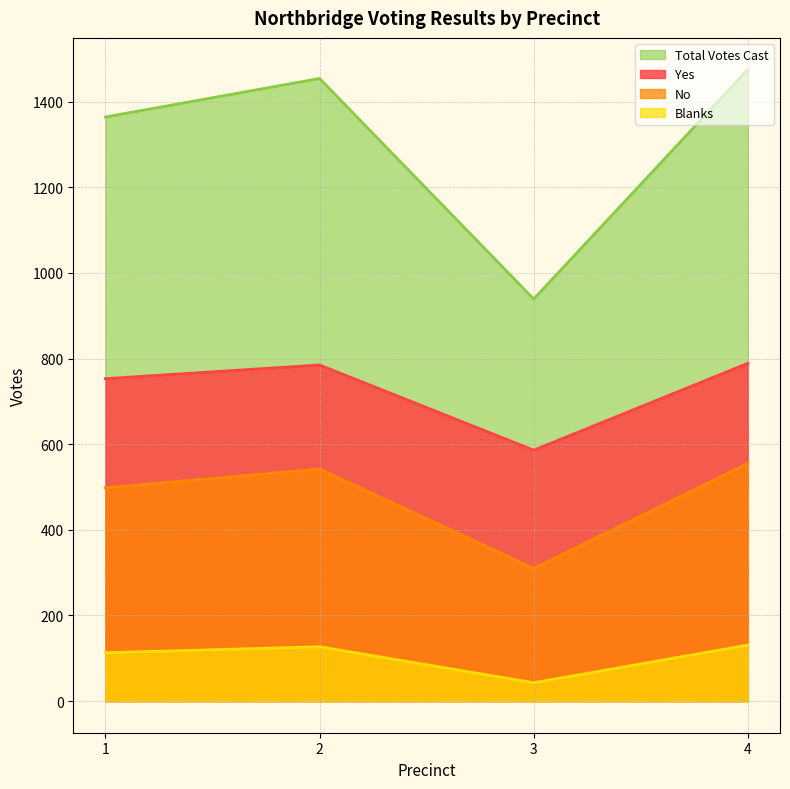

In No, how many points are higher than both neighbors (excluding endpoints)?

1